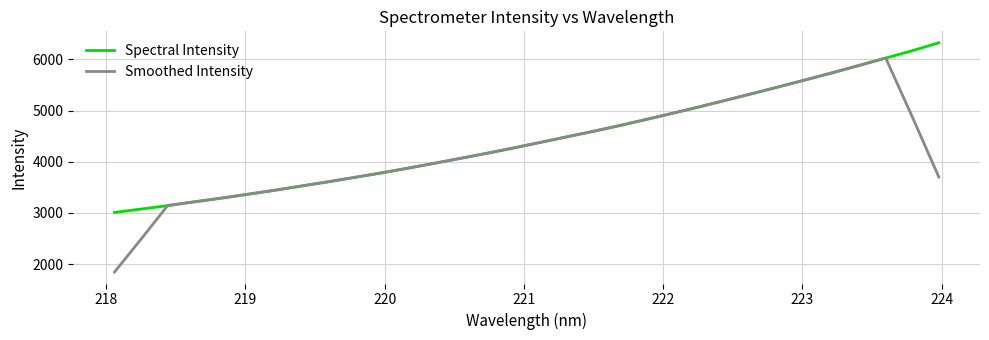

Which series has the widest spread of values?

Smoothed Intensity